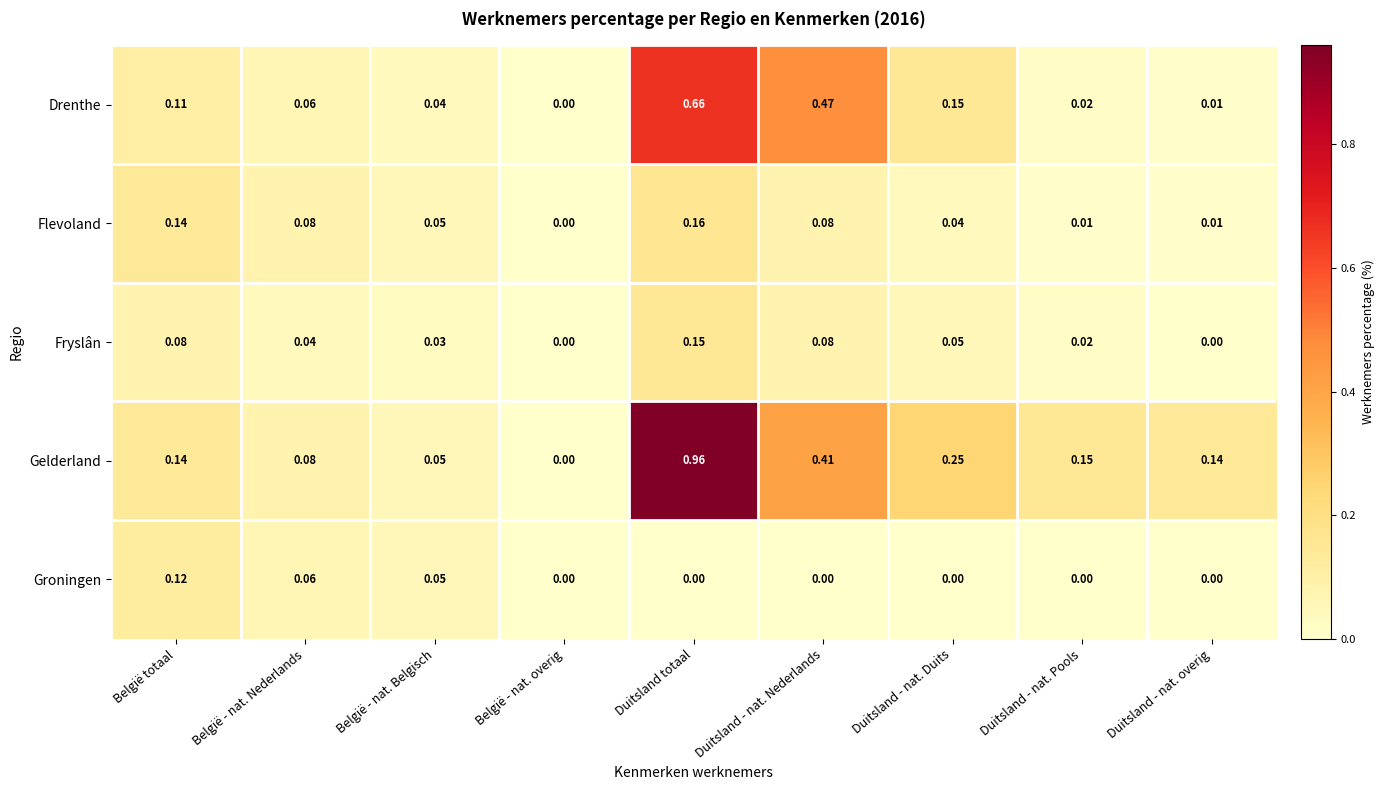

Count the number of data series in this chart.

5